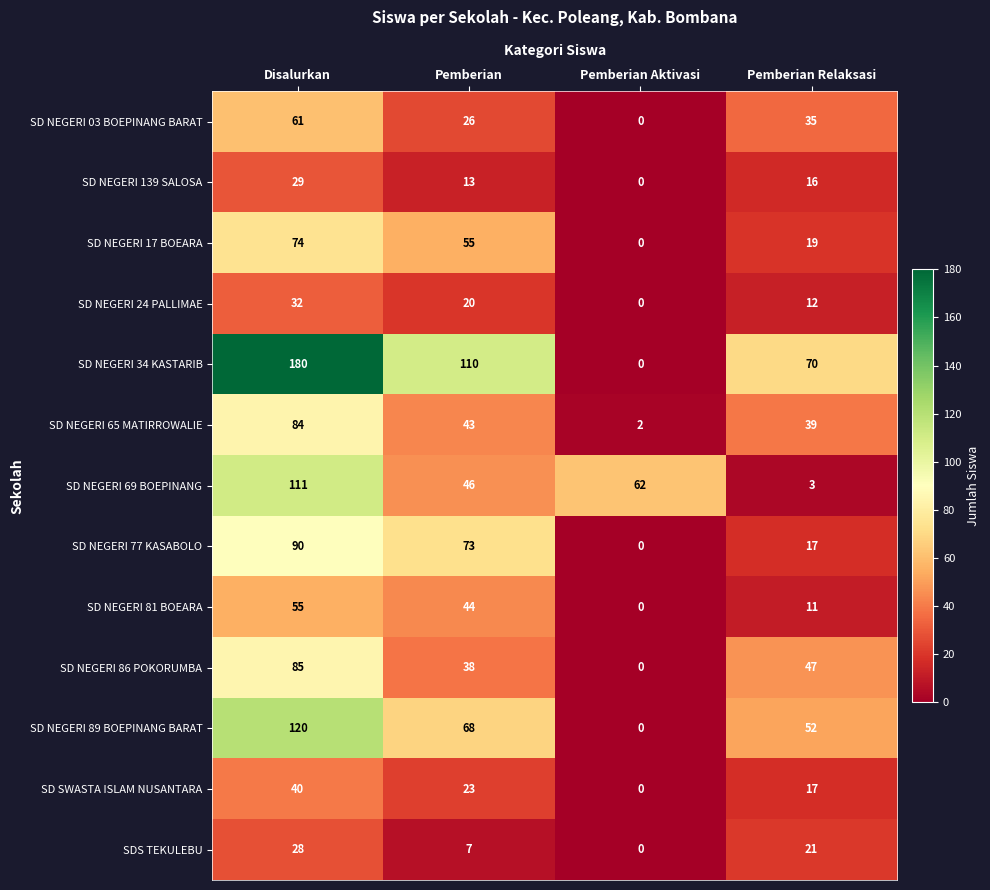

Count the number of data series in this chart.

13